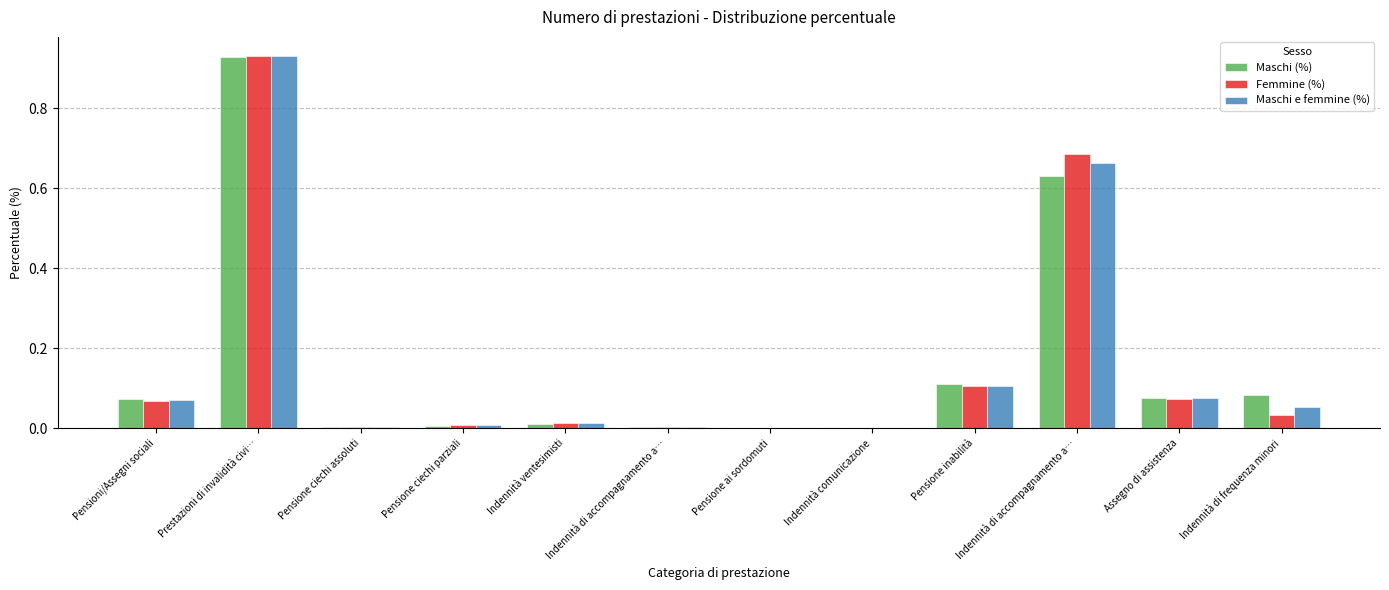

Reading right to left, transcribe all the data shown in this chart.

Maschi (%): 0.1	0.1	0.6	0.1	0.0	0.0	0.0	0.0	0.0	0.0	0.9	0.1
Femmine (%): 0.0	0.1	0.7	0.1	0.0	0.0	0.0	0.0	0.0	0.0	0.9	0.1
Maschi e femmine (%): 0.1	0.1	0.7	0.1	0.0	0.0	0.0	0.0	0.0	0.0	0.9	0.1